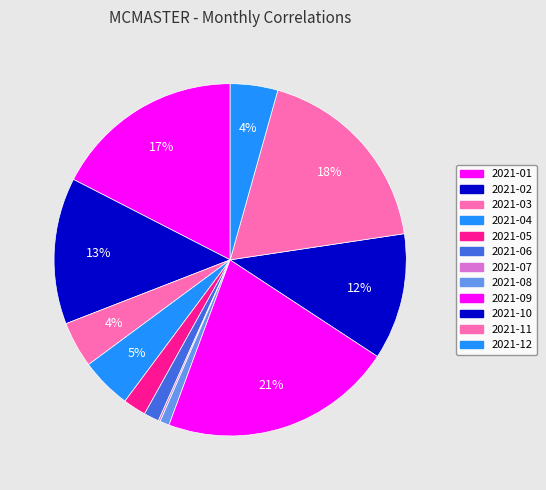

What percentage is the 2021-11 slice, to the nearest percent?

18%